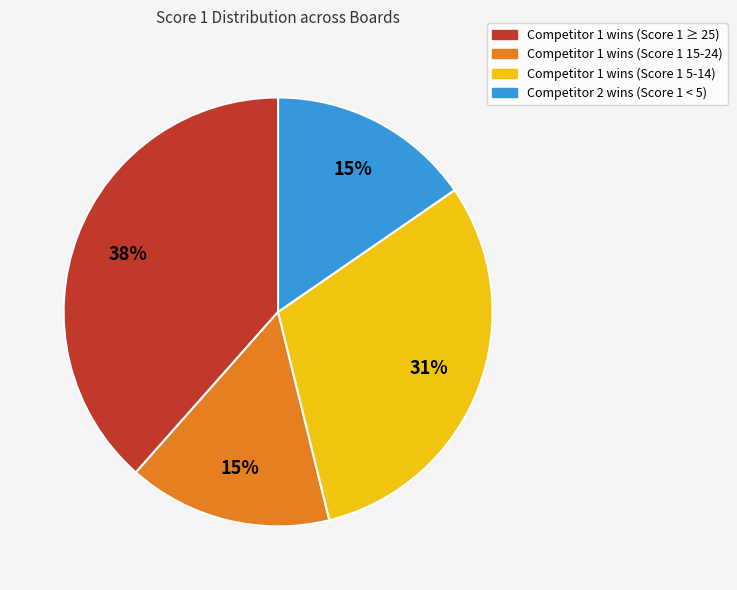

Is there any slice that represents more than half of the pie?

No